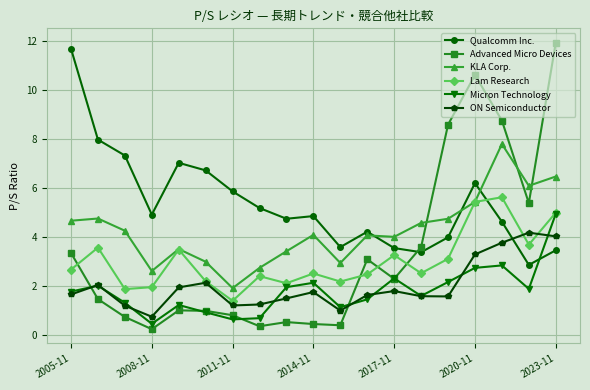

Which series has the largest total across all categories?

Qualcomm Inc.